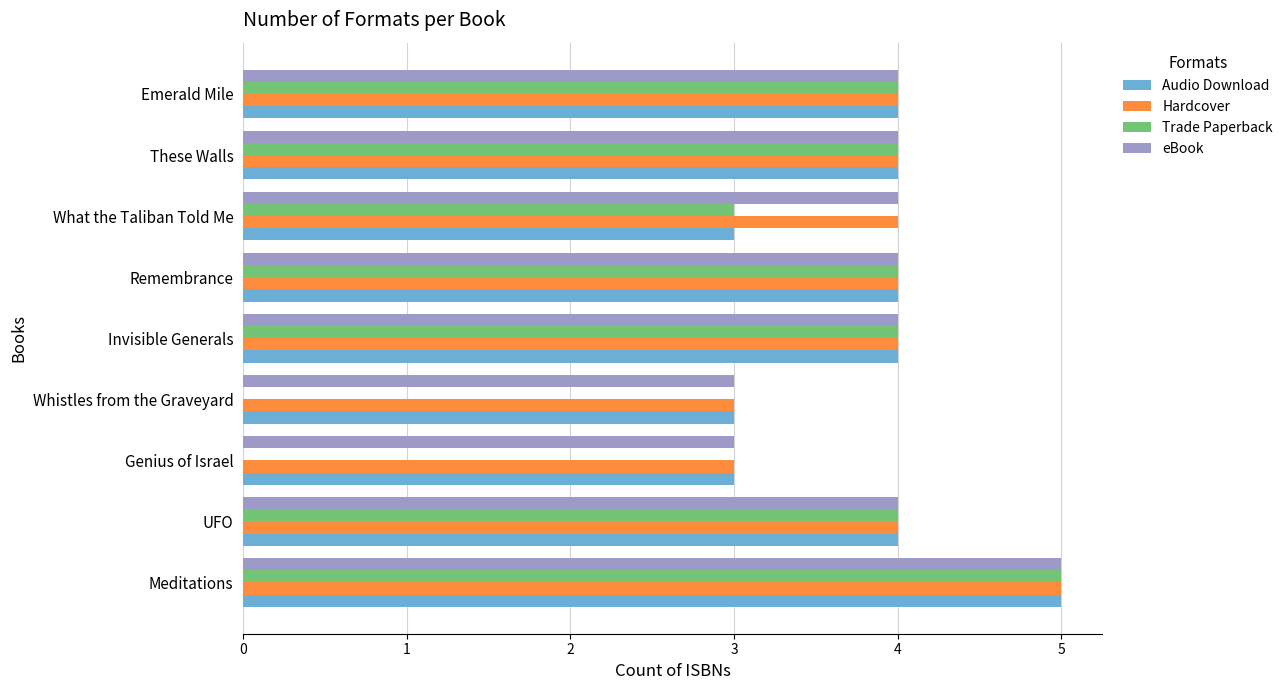

What is the sum of all eBook values?

35